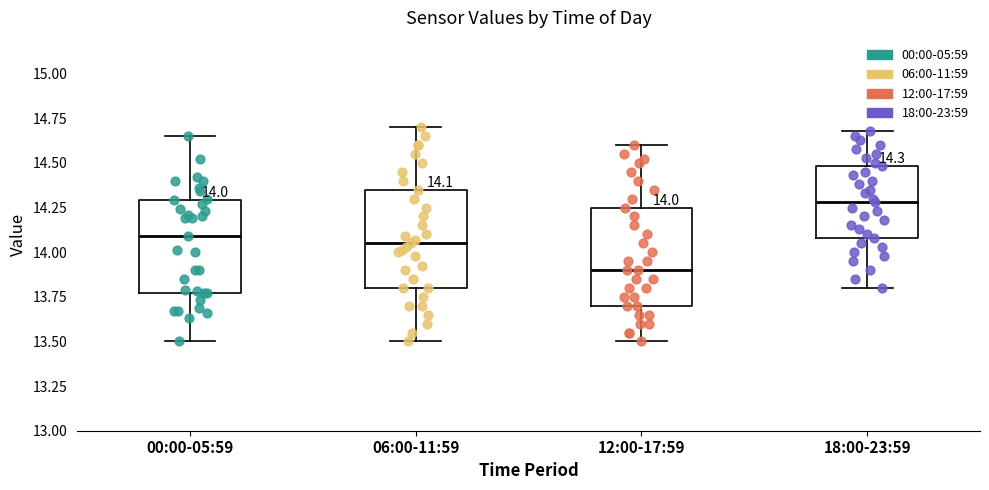

Which box has the lowest median line?

12:00-17:59